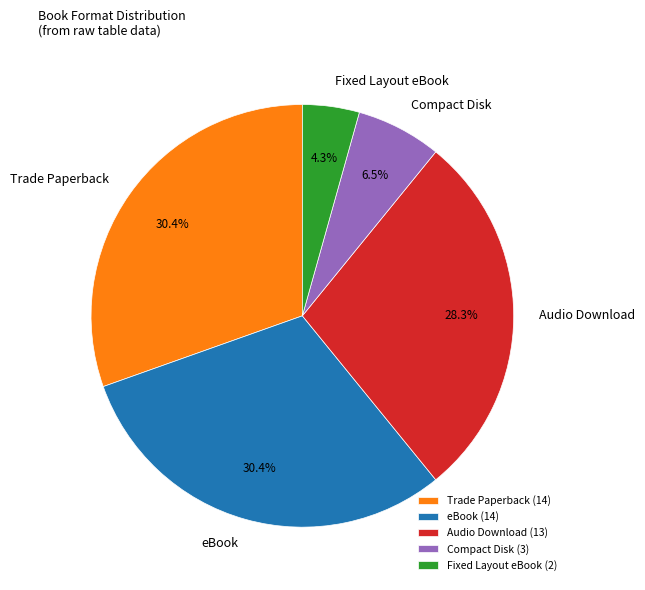

How many slices are in this pie chart?

5